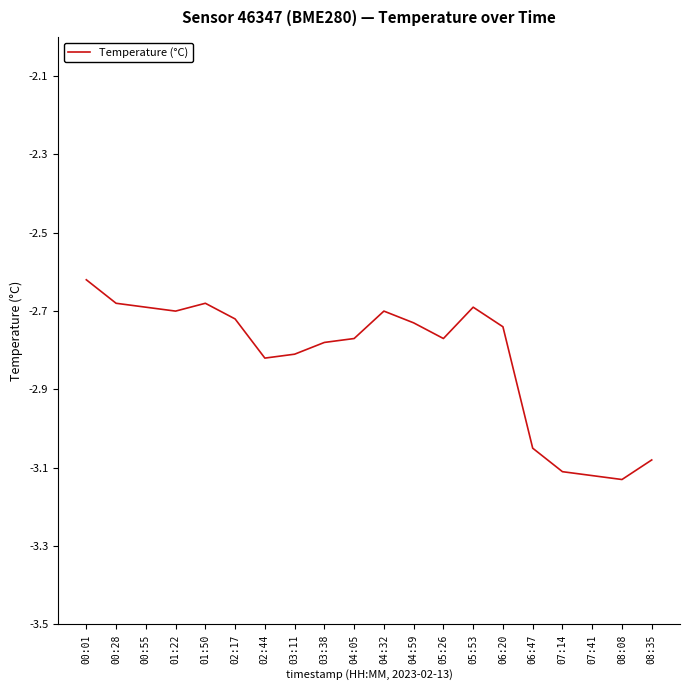

Is it true that the value at 02:17 is -2.7?

True